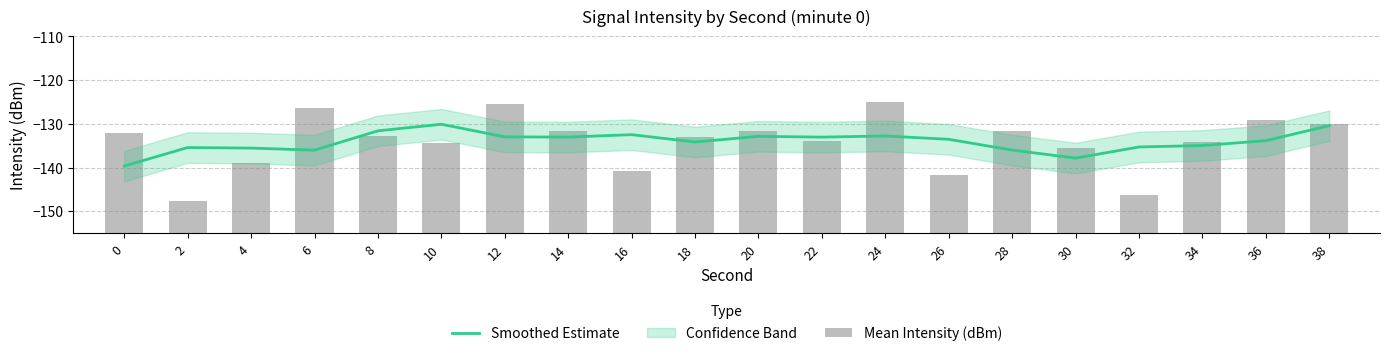

The Smoothed Estimate series shows -135.5 at 4. True or false?

True